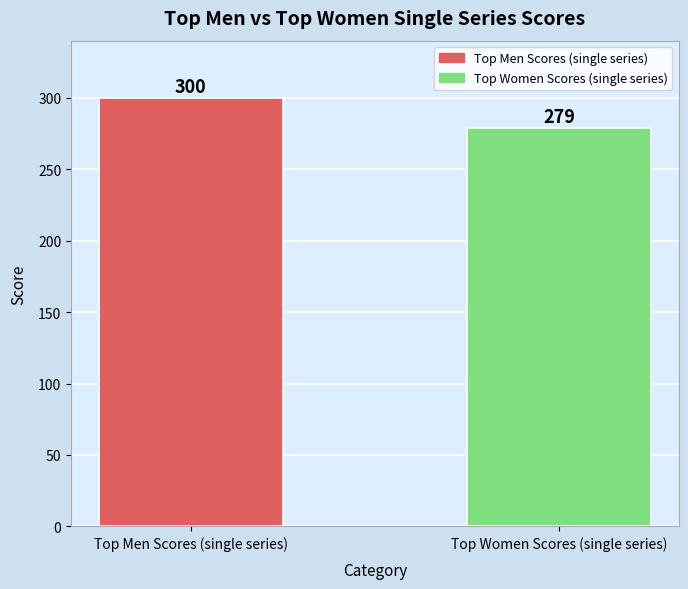

Rank the categories by value from highest to lowest.

Top Men Scores (single series), Top Women Scores (single series)